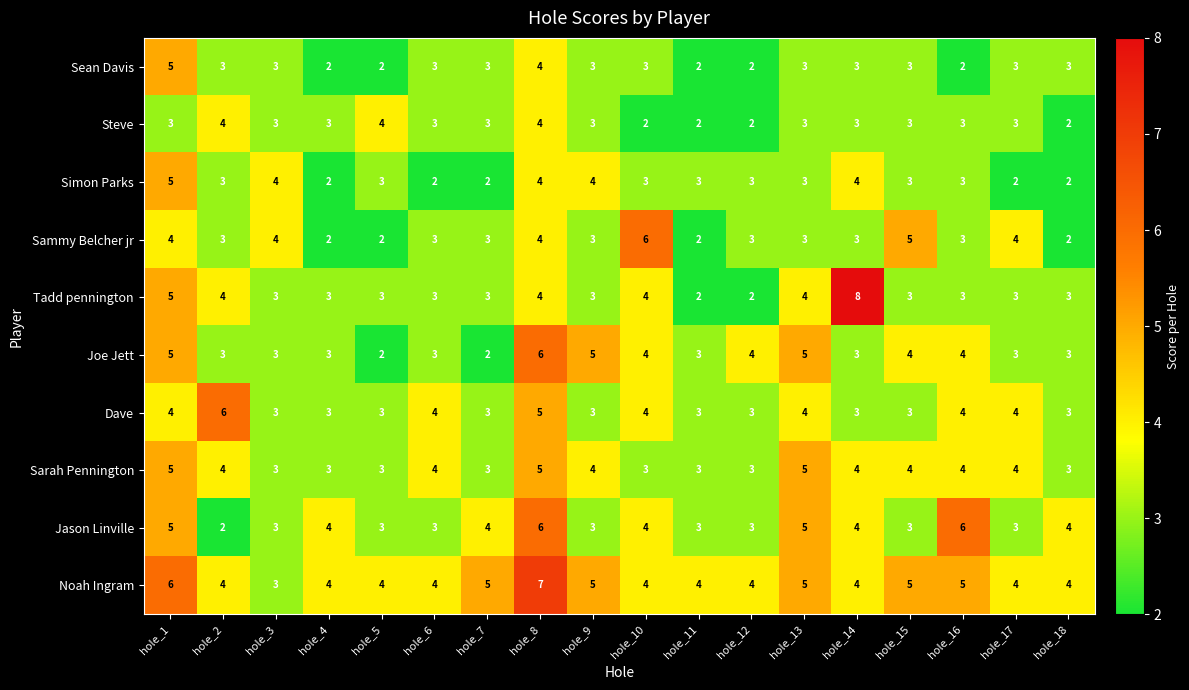

Which series has the largest total across all categories?

Noah Ingram